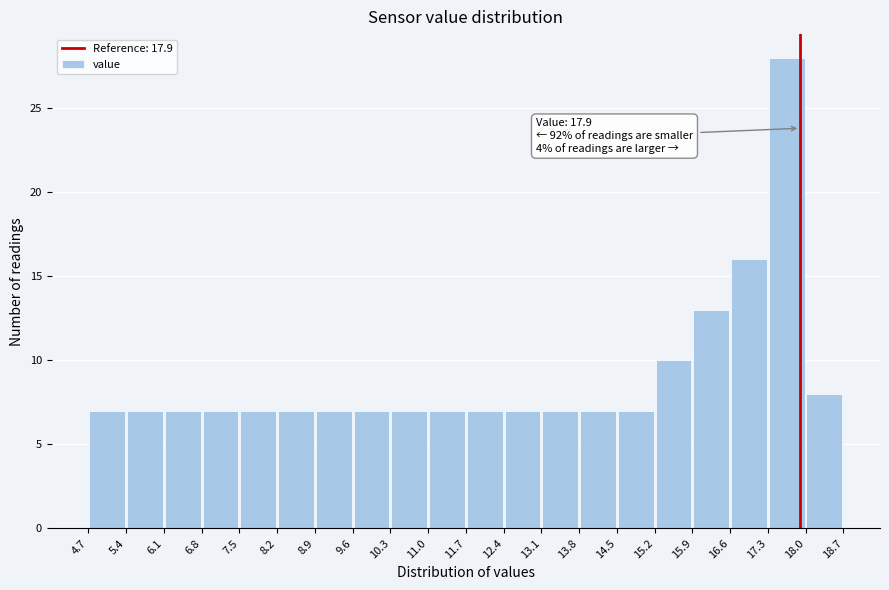

Which range on the x-axis has the tallest bar?

17.3 to 18.0